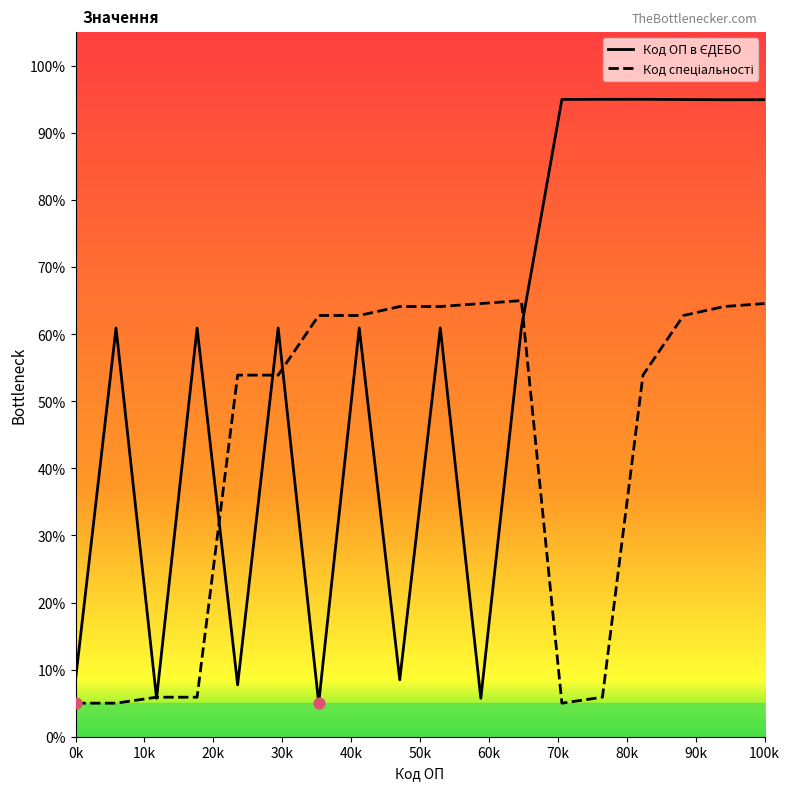

What is the minimum value shown in the chart?

5.0